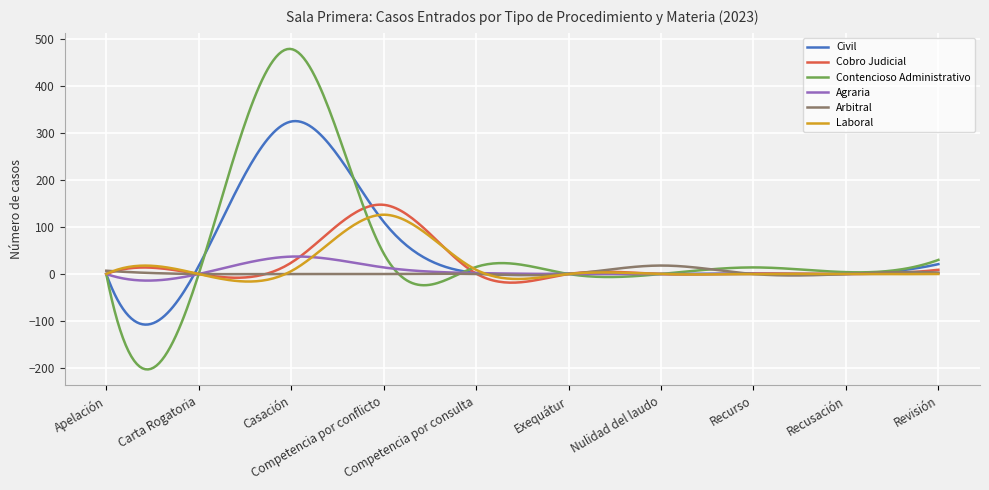

What is the minimum value shown in the chart?

-202.7